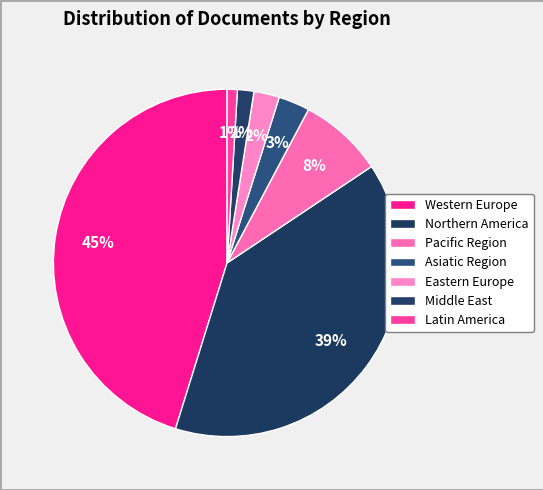

To the nearest percent, what percentage of the pie is Northern America?

39%